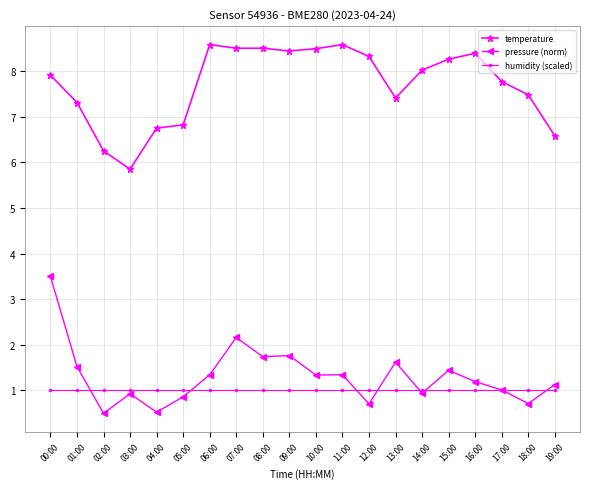

How many data points does each series have?

20